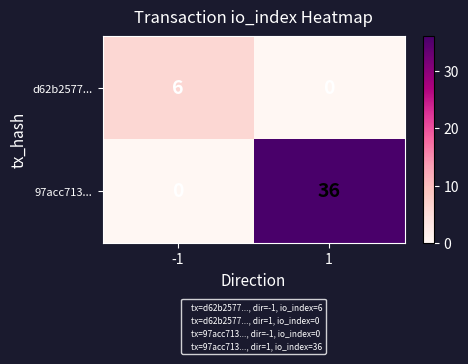

Rank the series at -1 from highest to lowest value.

d62b2577..., 97acc713...